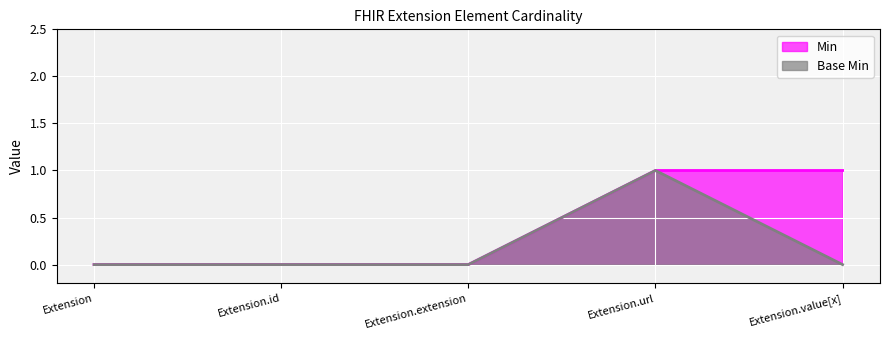

List the series in order of their peak value, lowest first.

Min, Base Min